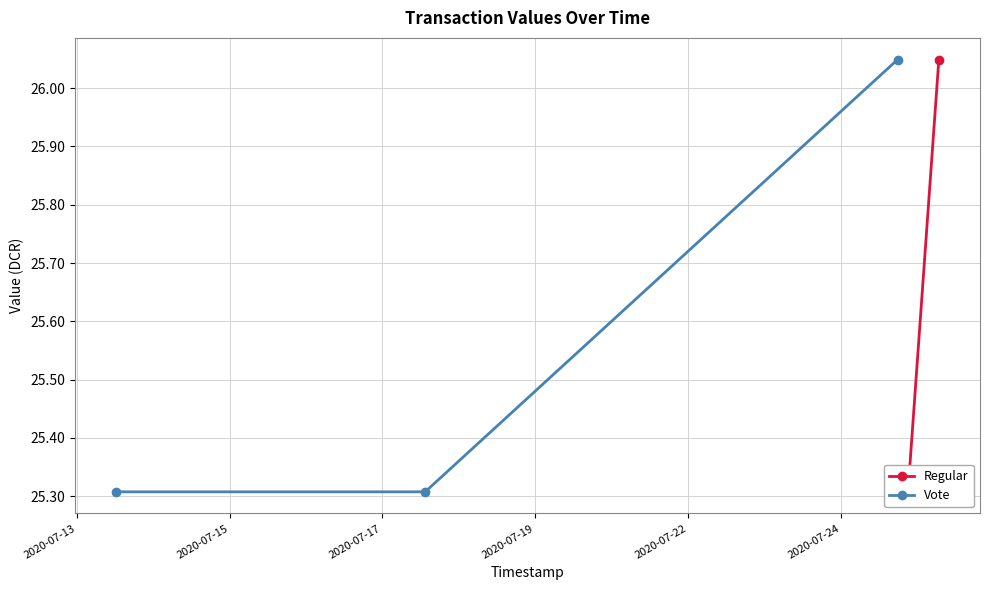

Does the chart have visible grid lines?

Yes